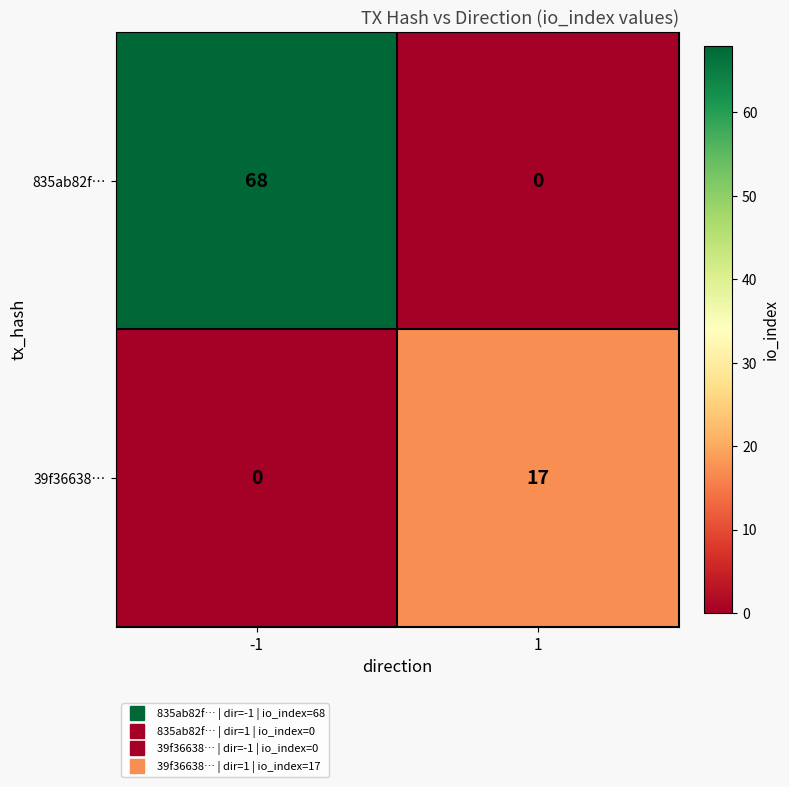

Reading right to left, list all the values displayed in this chart.

835ab82f…: 1=0	-1=68
39f36638…: 1=17	-1=0